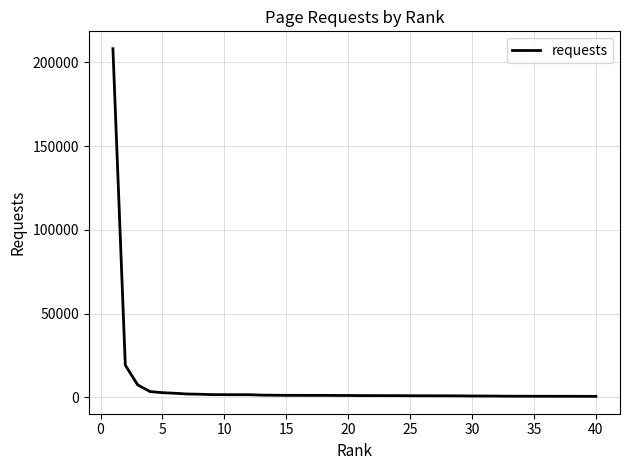

What is the difference between the maximum and minimum values?

207503